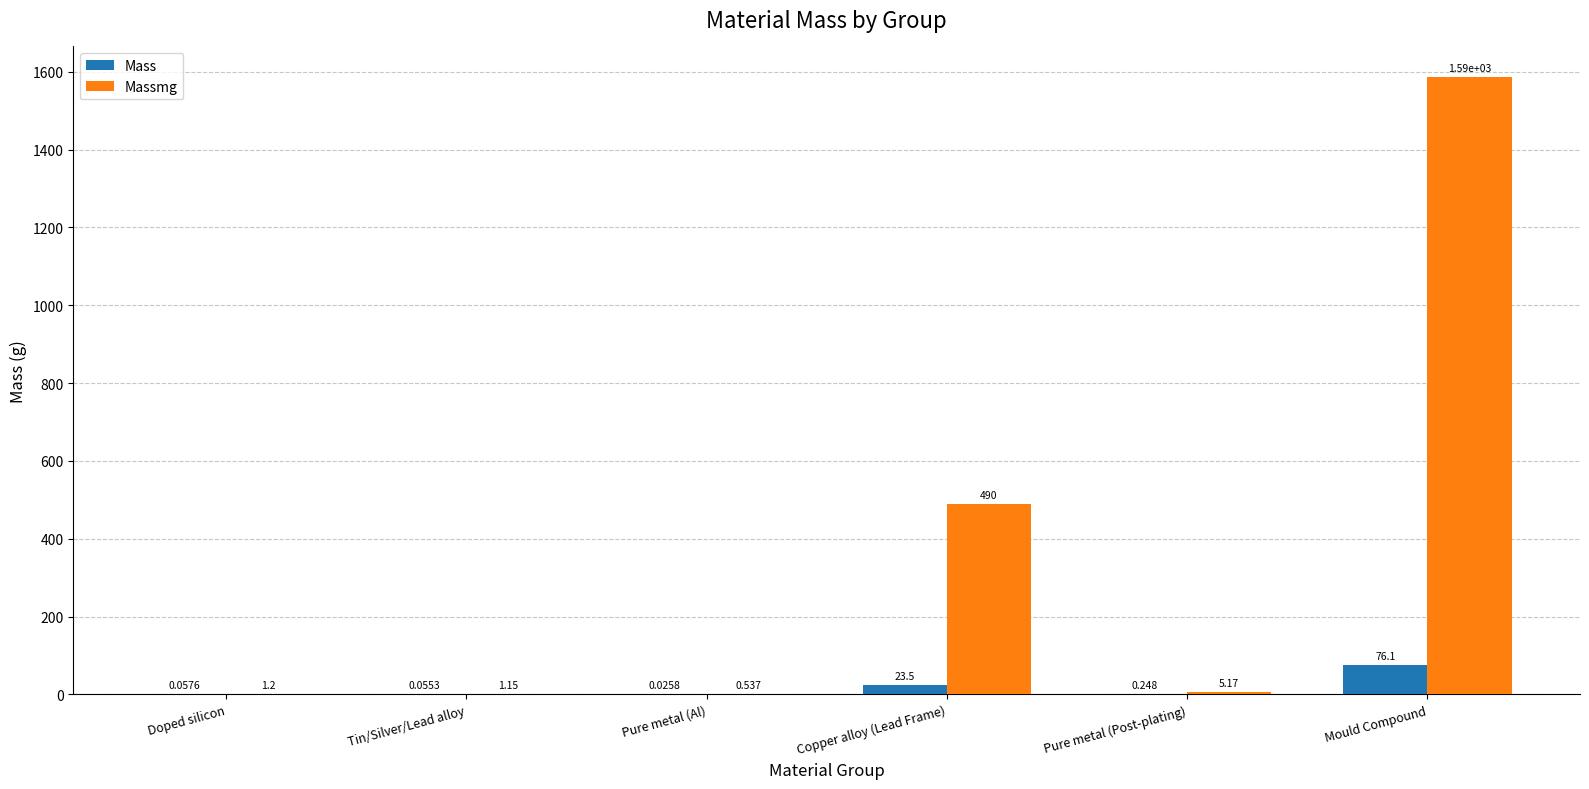

Count the number of categories in the chart.

6